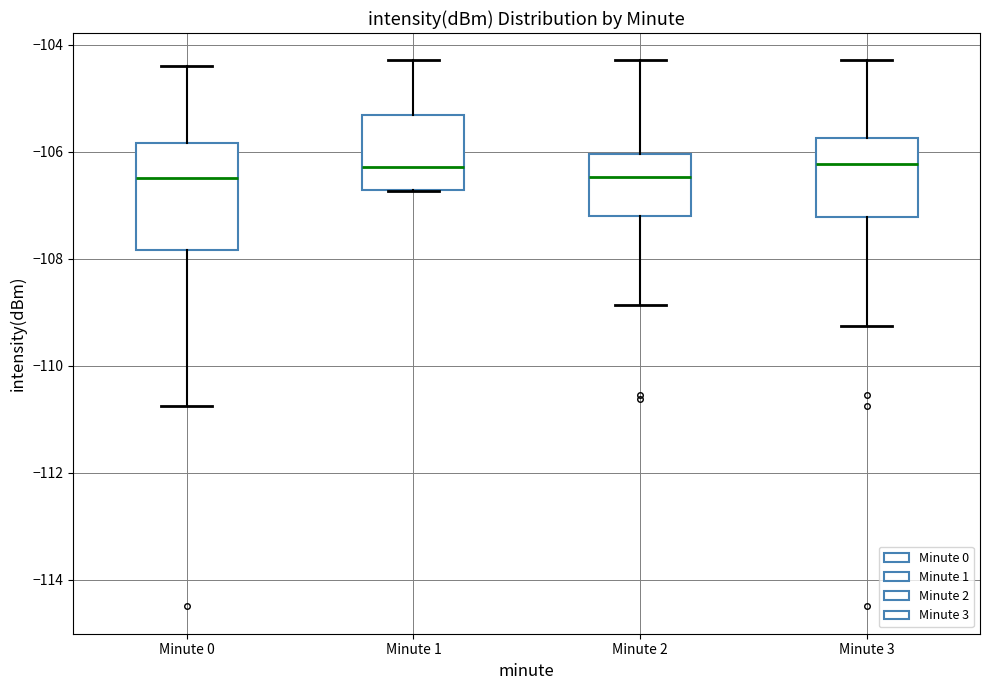

Comparing the boxes themselves (not the whiskers), which one is the tallest?

Minute 0